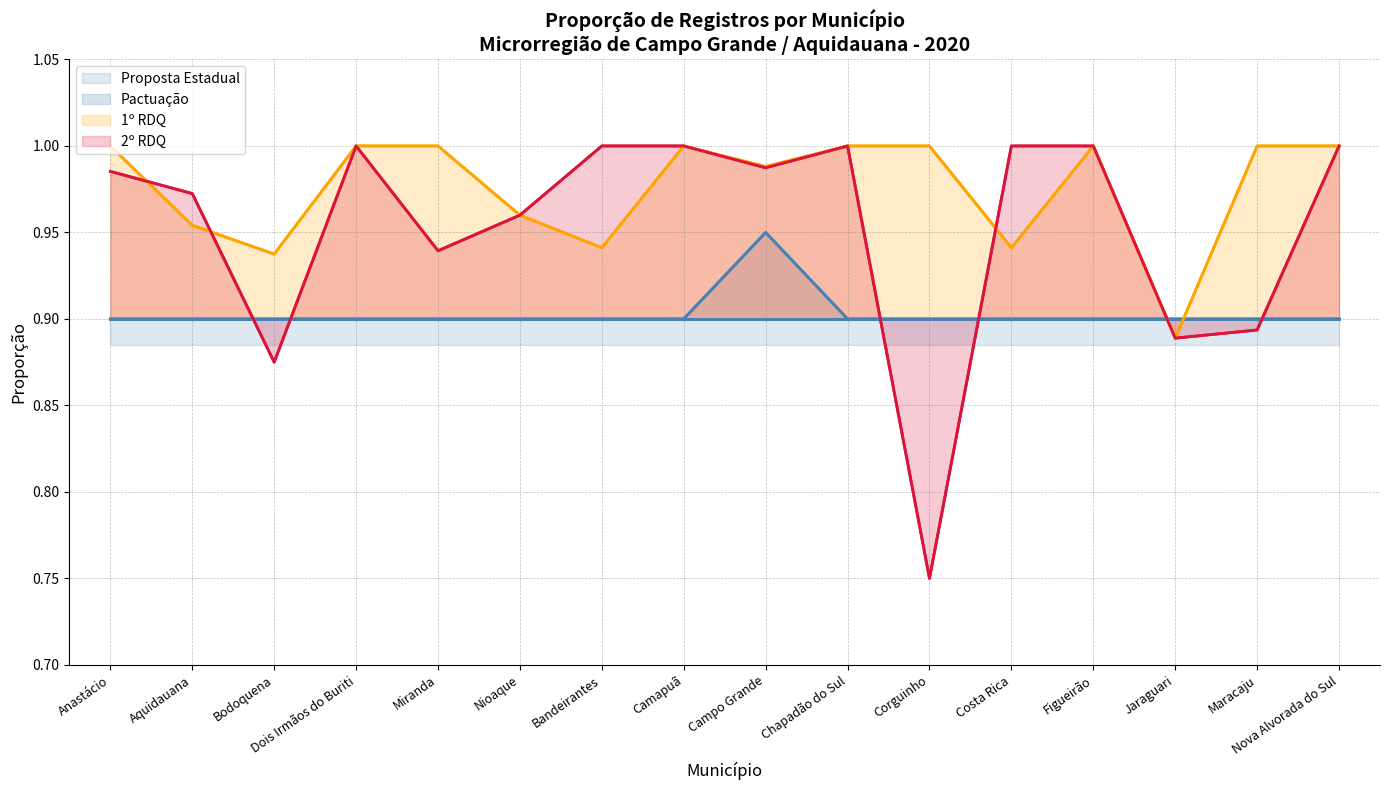

What is the total value across all series at Dois Irmãos do Buriti?

3.8